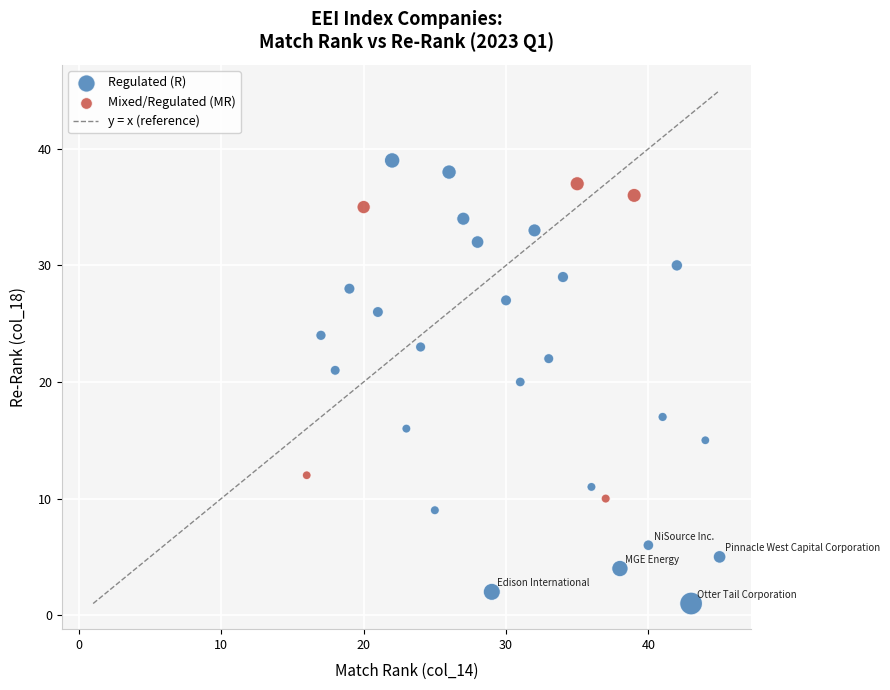

Which series contains the highest Y value?

Regulated (R)